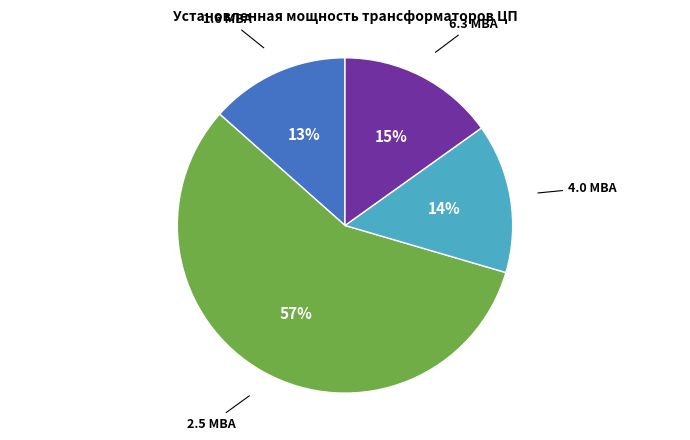

Does any single category account for the majority?

Yes